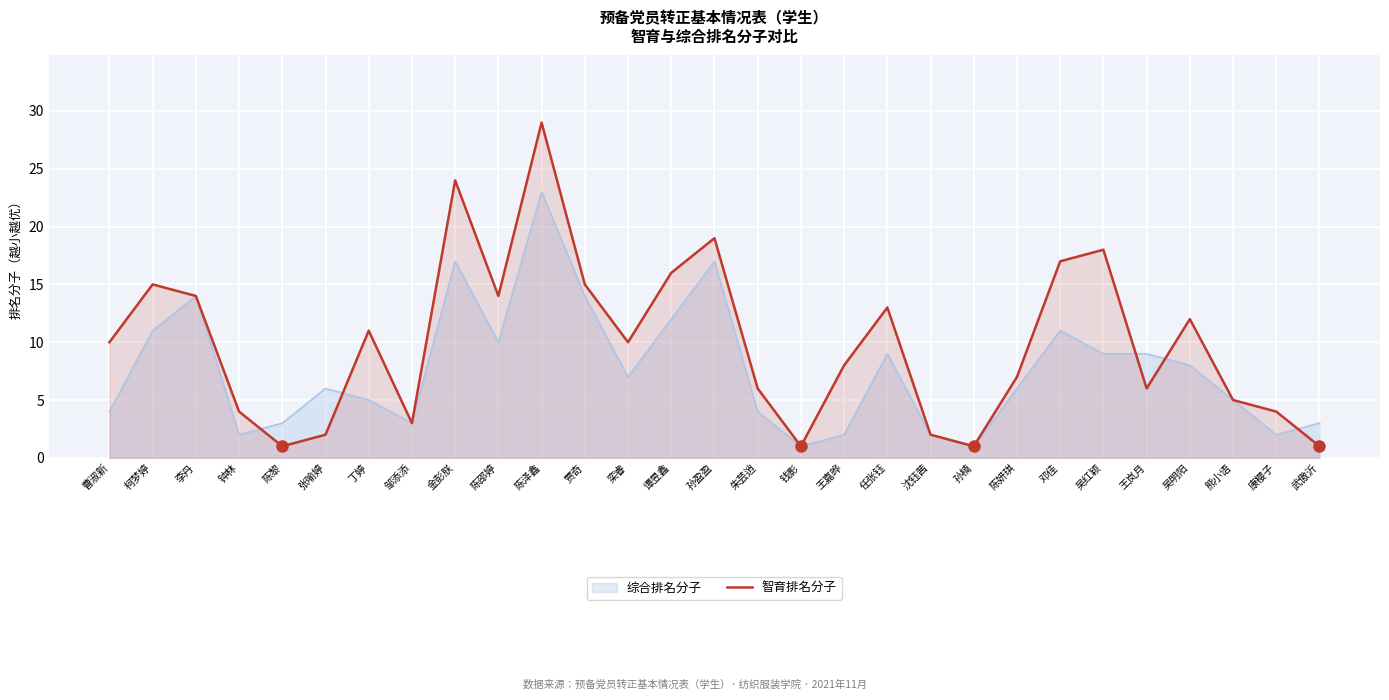

What is the sum of all values?

288